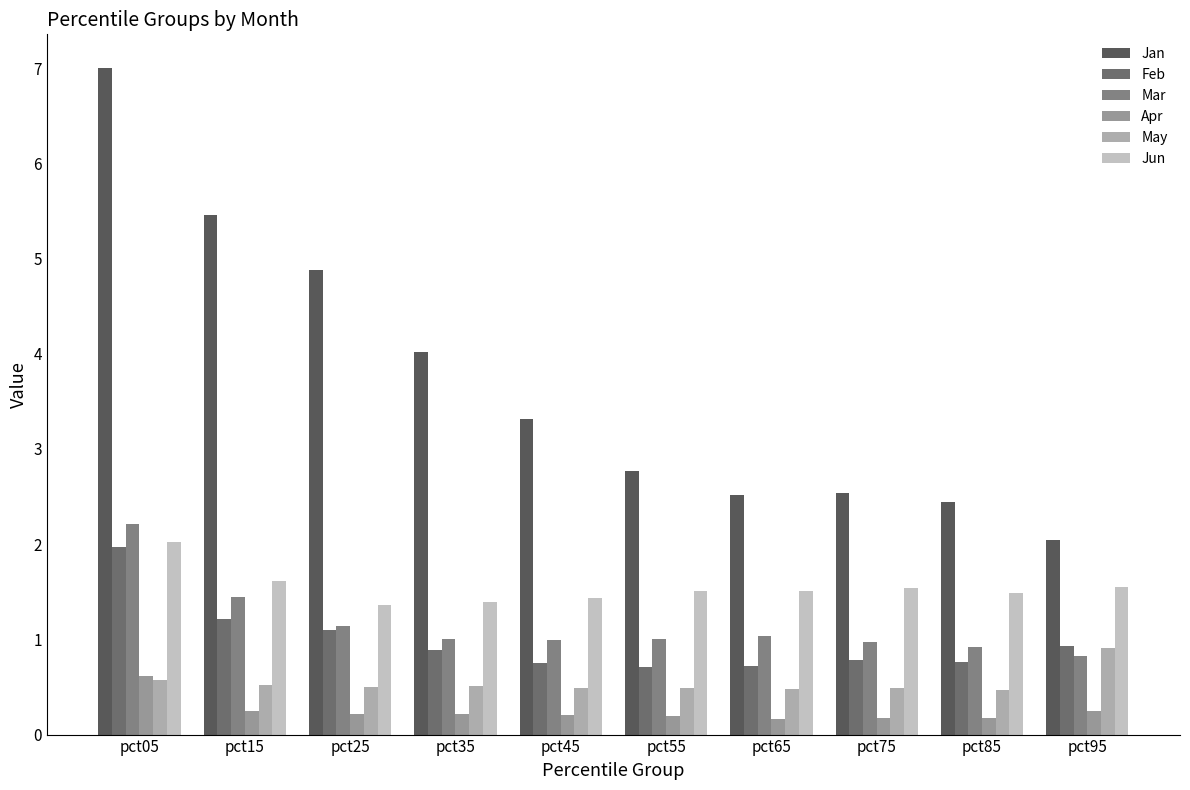

Is it true that Jun equals 2.1 at pct85?

False